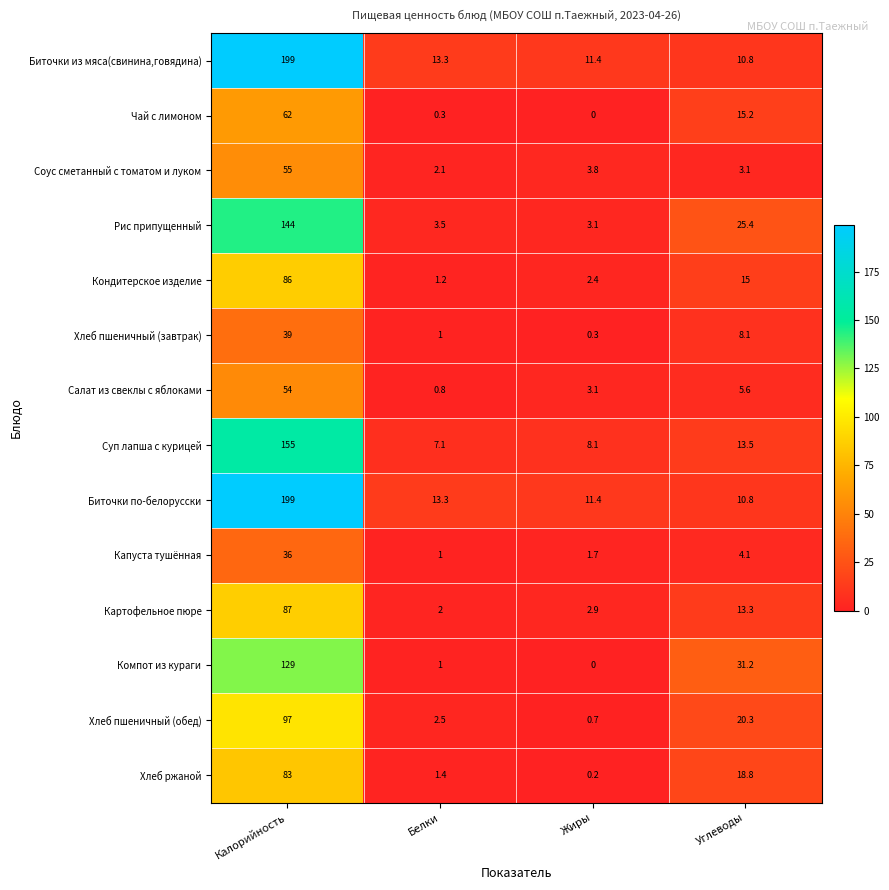

What is the sum of all Хлеб ржаной values?

103.4